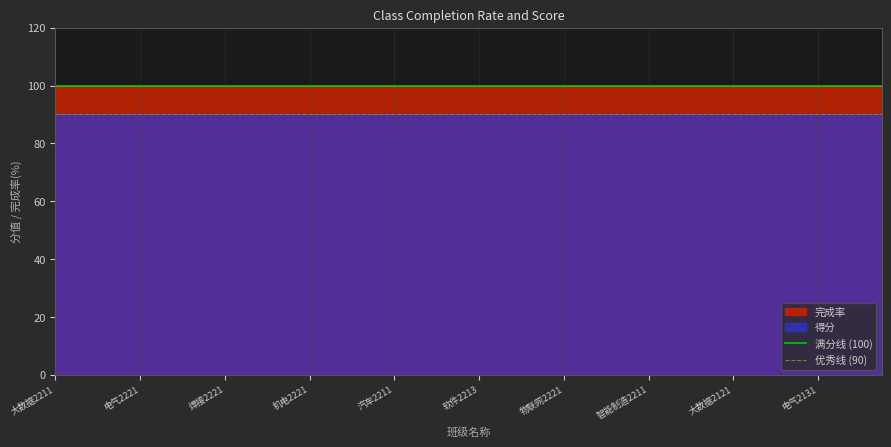

Is it true that 得分 equals 46 at 机电2221?

False